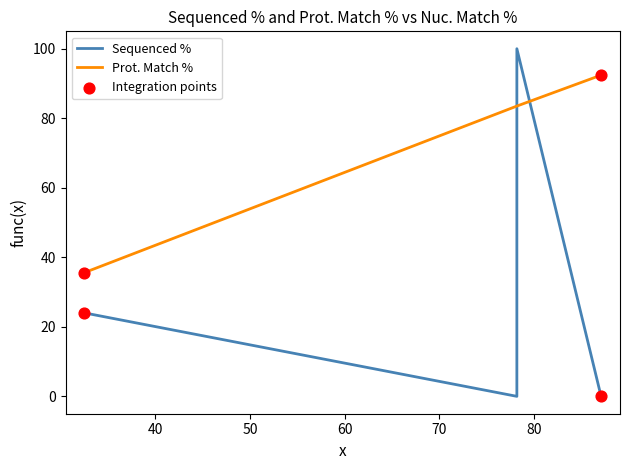

What is the total value across all series at 78.2?

183.5